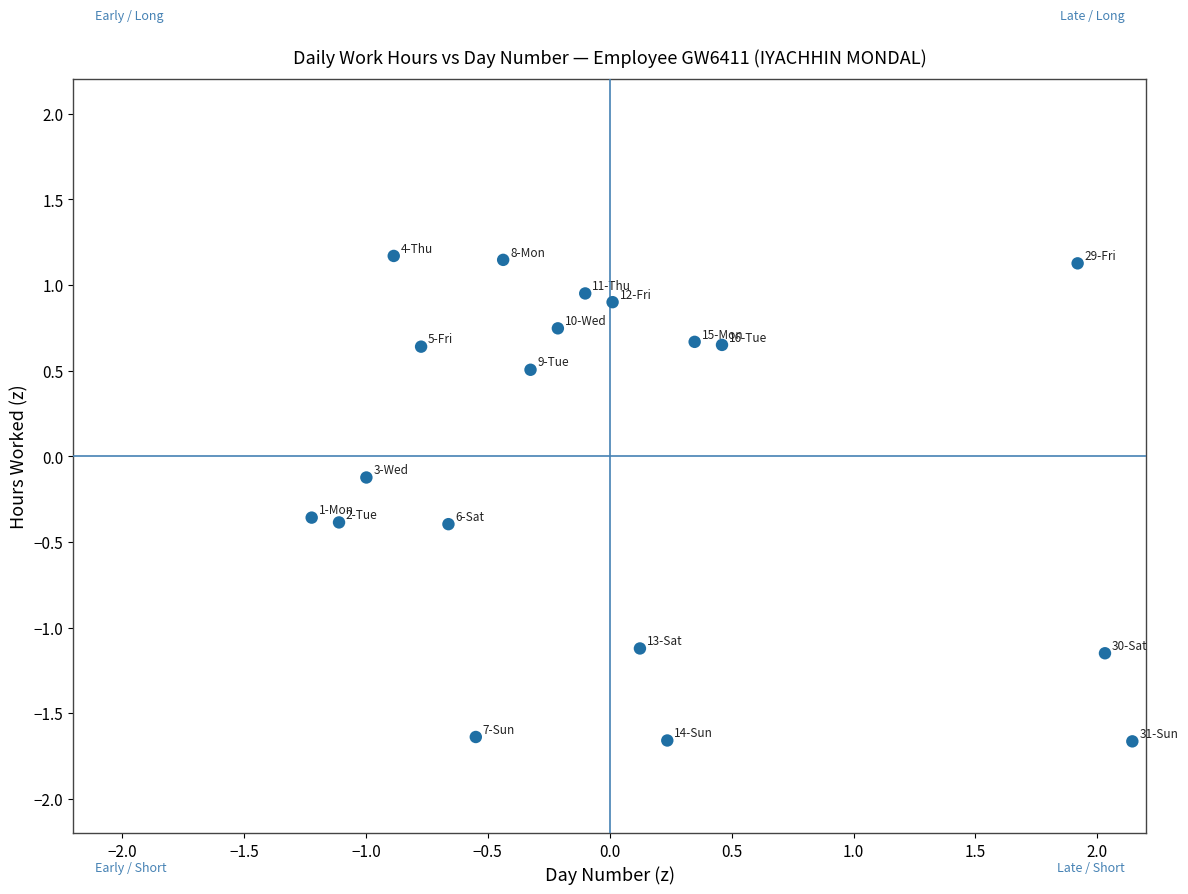

What is the range of Y values (max minus min)?

2.8